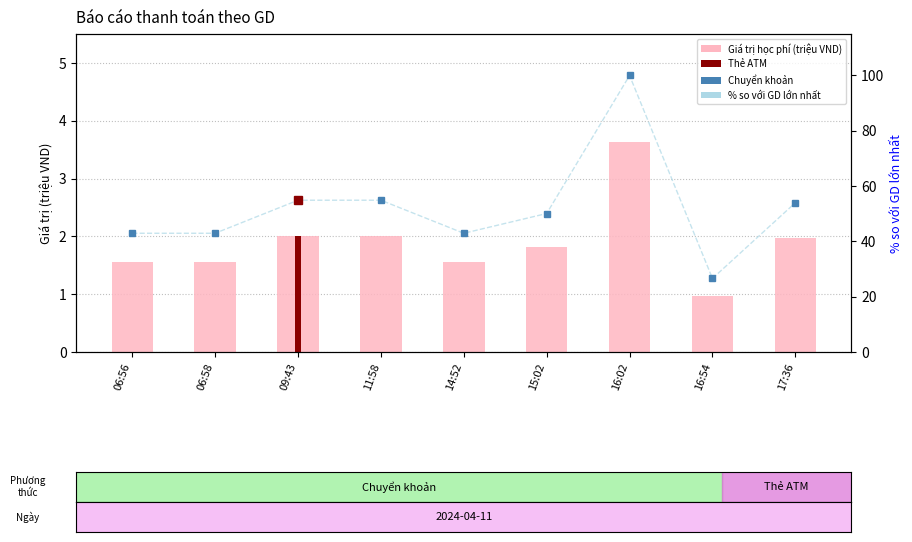

Does the chart contain stacked bars?

No